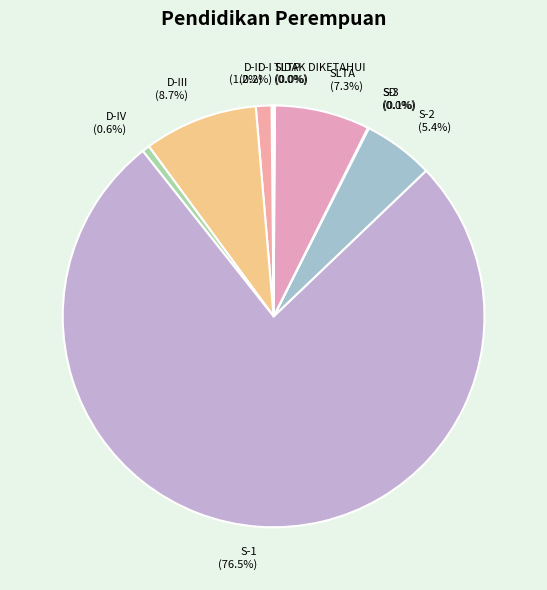

Is there any slice that represents more than half of the pie?

Yes